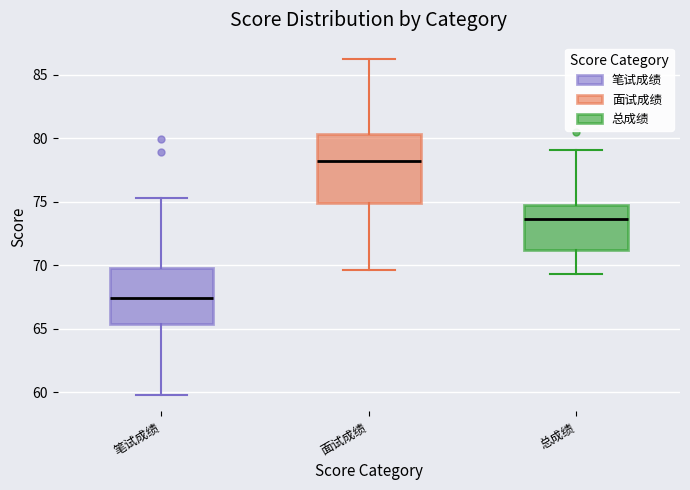

Which box is the tallest, from its lower edge to its upper edge?

面试成绩